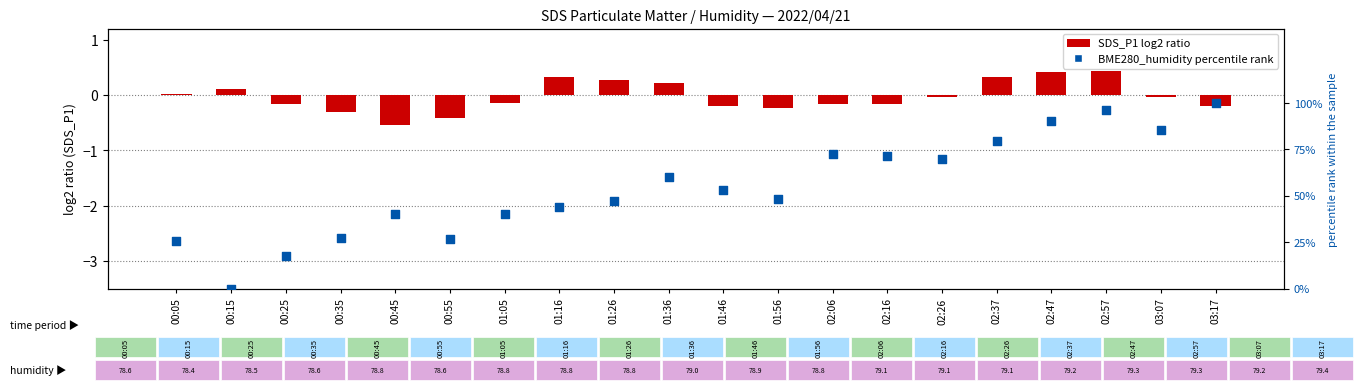

Which series has the largest total across all categories?

BME280_humidity percentile